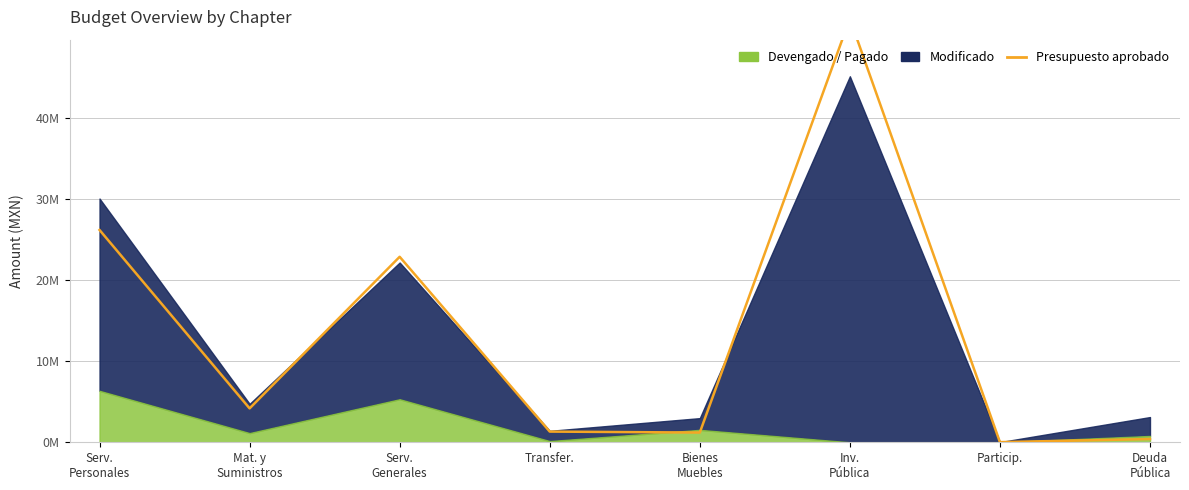

What is the label of the 8th point from the left?

Deuda
Pública